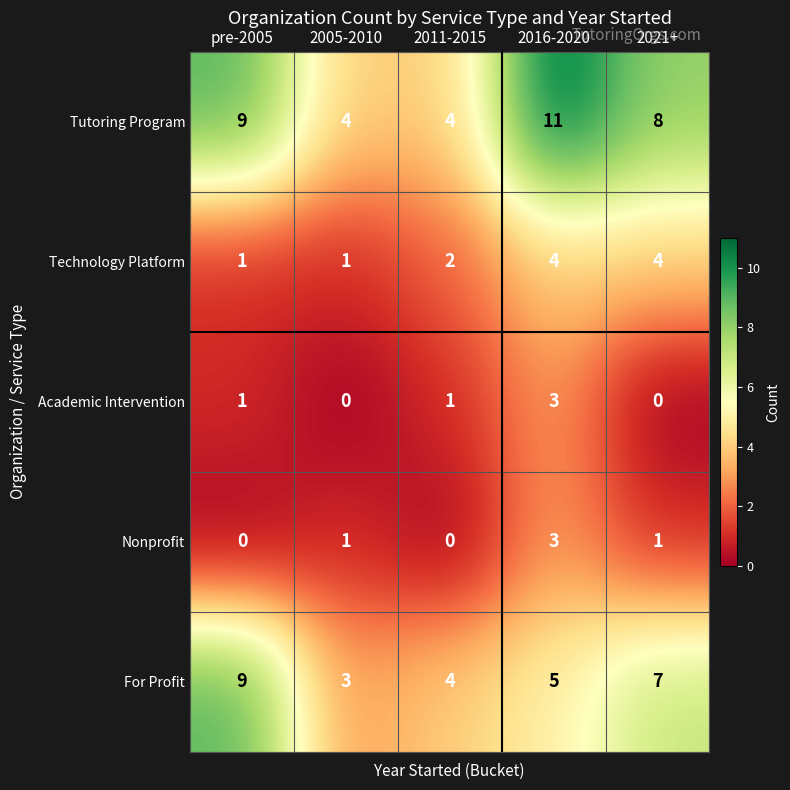

Reading left to right, transcribe all the data shown in this chart.

Tutoring Program: 9	4	4	11	8
Technology Platform: 1	1	2	4	4
Academic Intervention: 1	0	1	3	0
Nonprofit: 0	1	0	3	1
For Profit: 9	3	4	5	7